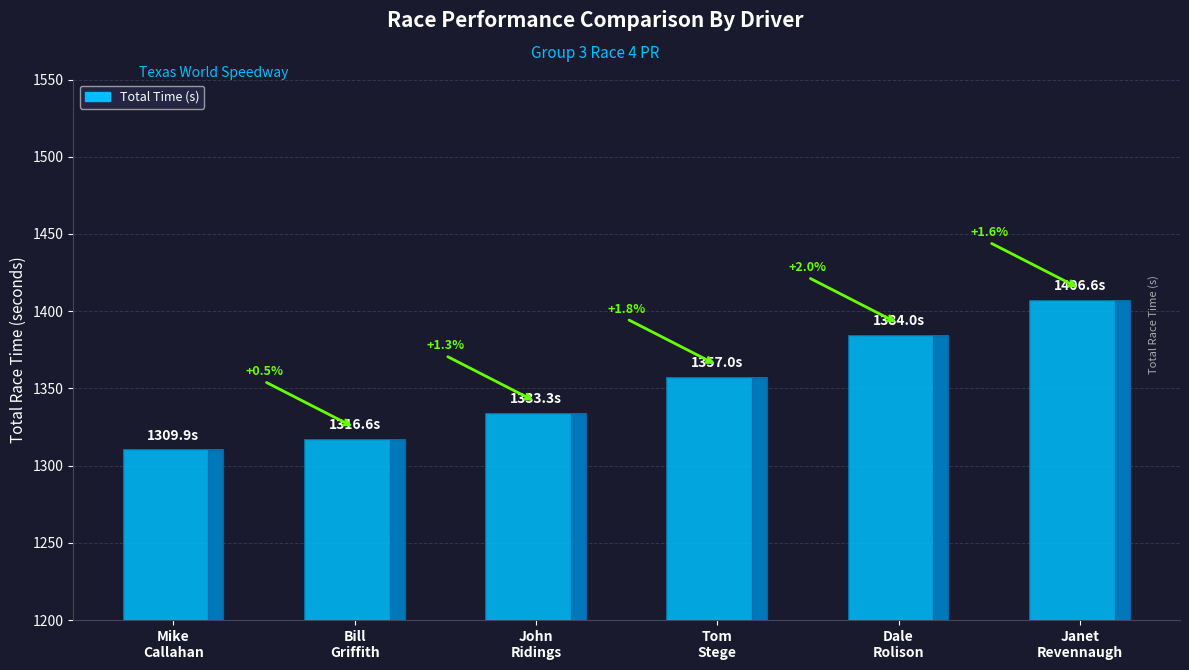

Does the chart contain any negative values?

No